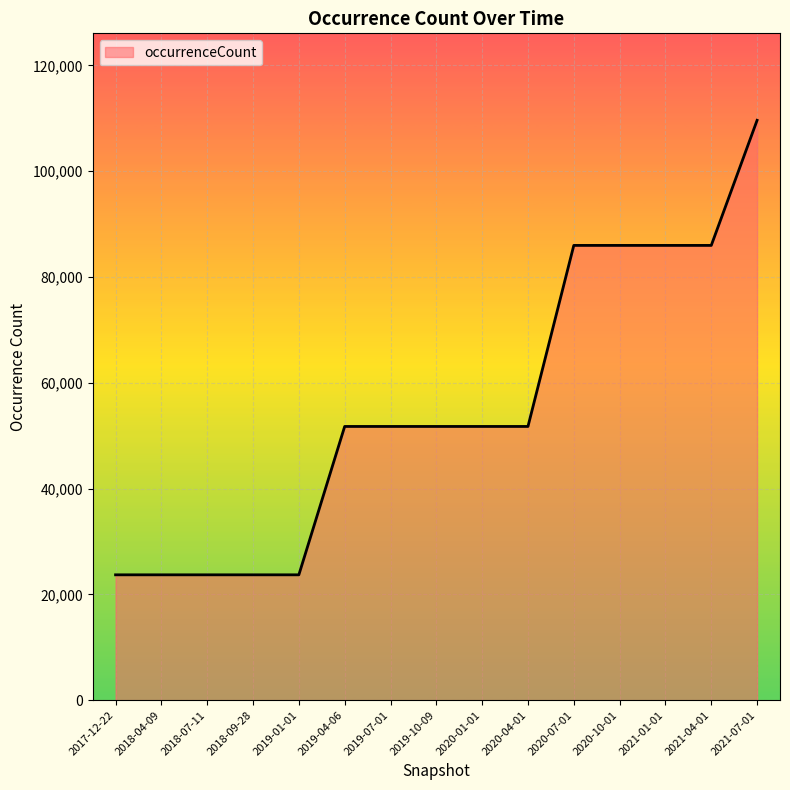

What is the ratio of the value at 2020-07-01 to the value at 2020-04-01?

1.7